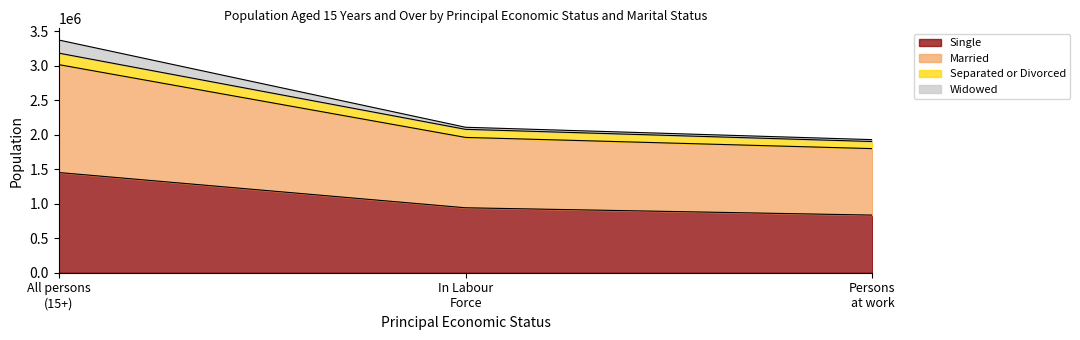

At which category is the sum across all series the highest?

All persons
(15+)